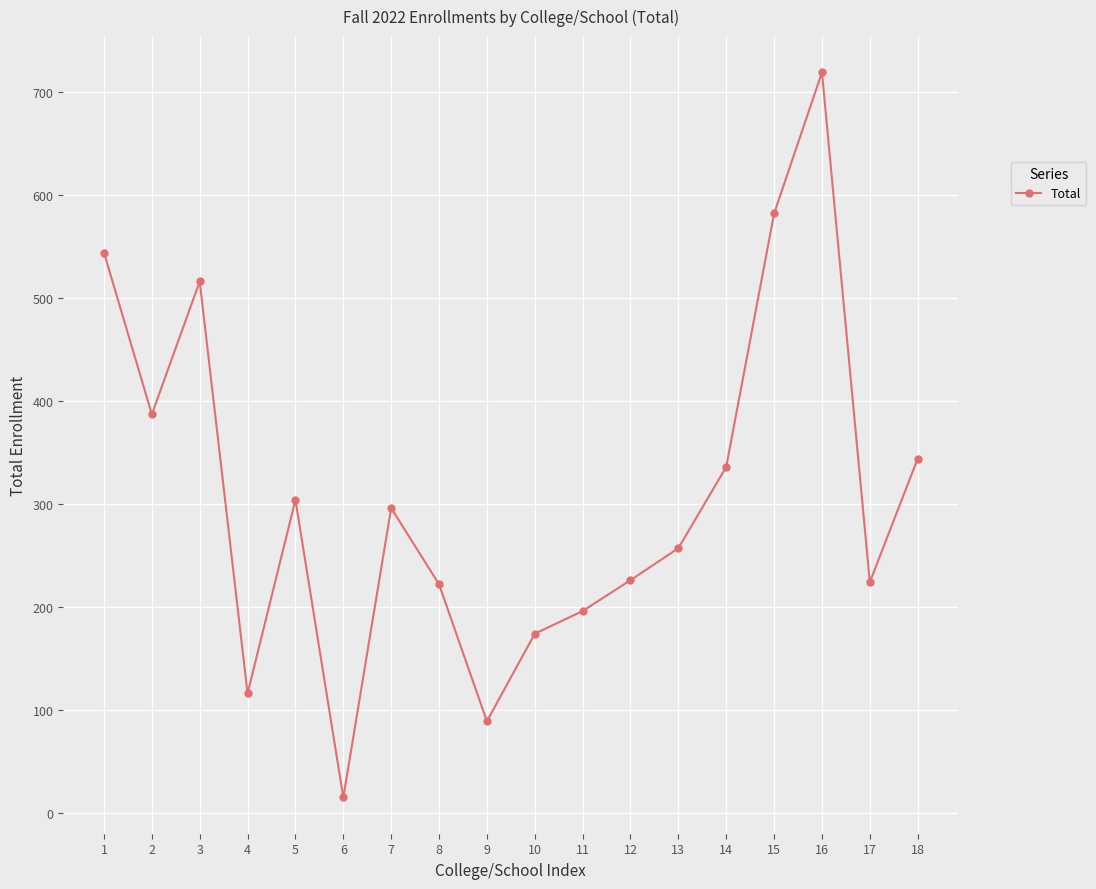

What is the sum of all values?

5547